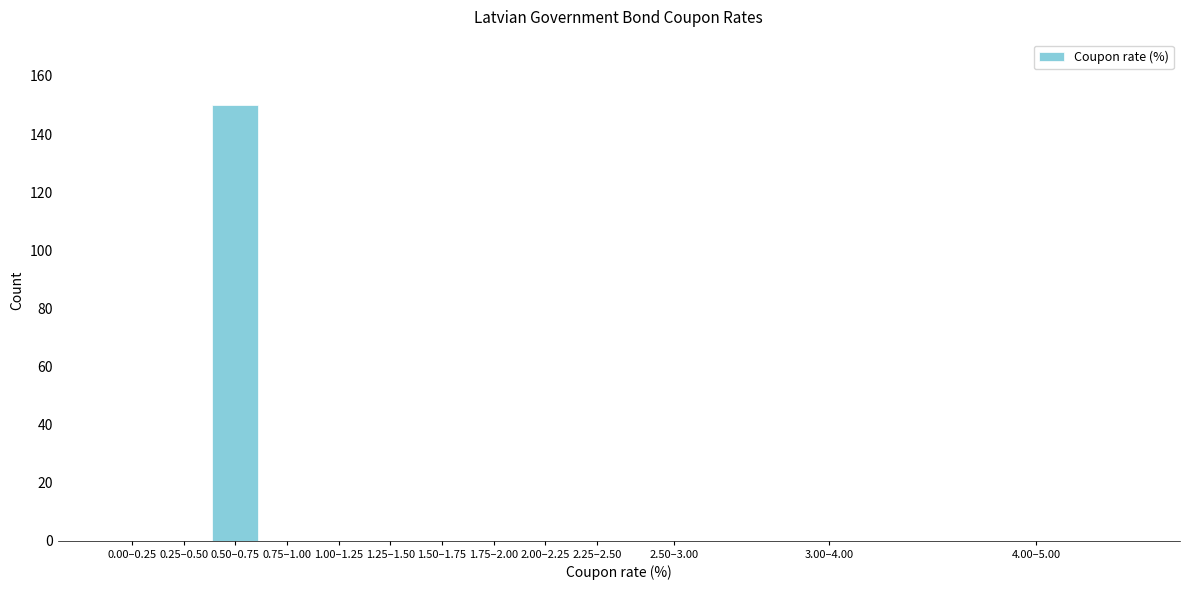

Reading left to right, list all the values displayed in this chart.

0.00–0.25=0	0.25–0.50=0	0.50–0.75=150	0.75–1.00=0	1.00–1.25=0	1.25–1.50=0	1.50–1.75=0	1.75–2.00=0	2.00–2.25=0	2.25–2.50=0	2.50–3.00=0	3.00–4.00=0	4.00–5.00=0